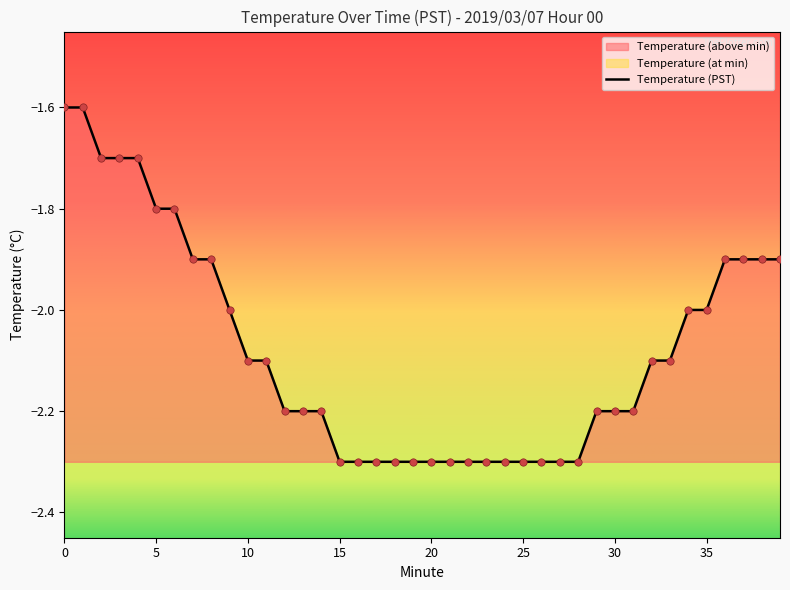

What is the change in value from 12 to 20?

-0.1